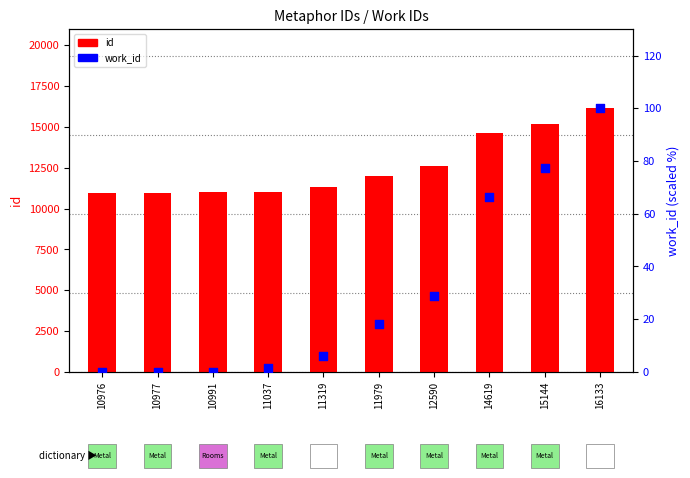

What is the total value across all series at 10977?

10977.0